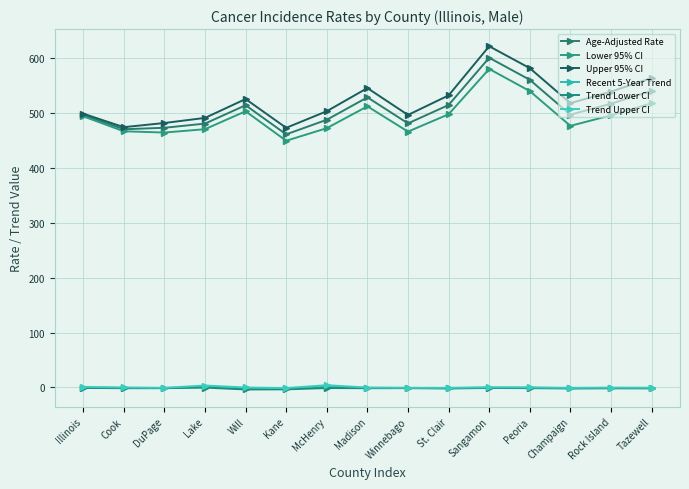

Which category has the highest value in the Upper 95% CI series?

Sangamon